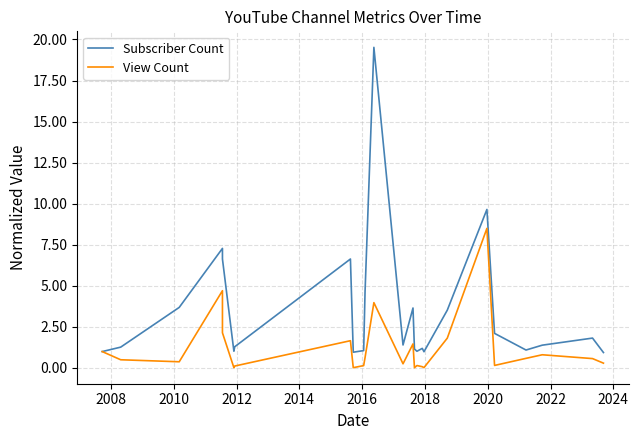

How many values in the Subscriber Count series exceed 1?

21